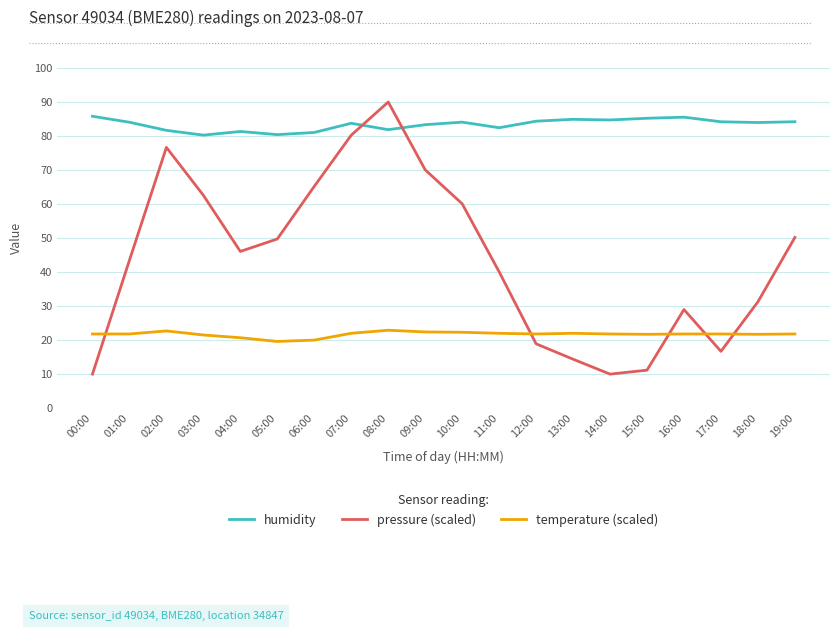

What is the maximum value for temperature (scaled)?

22.9